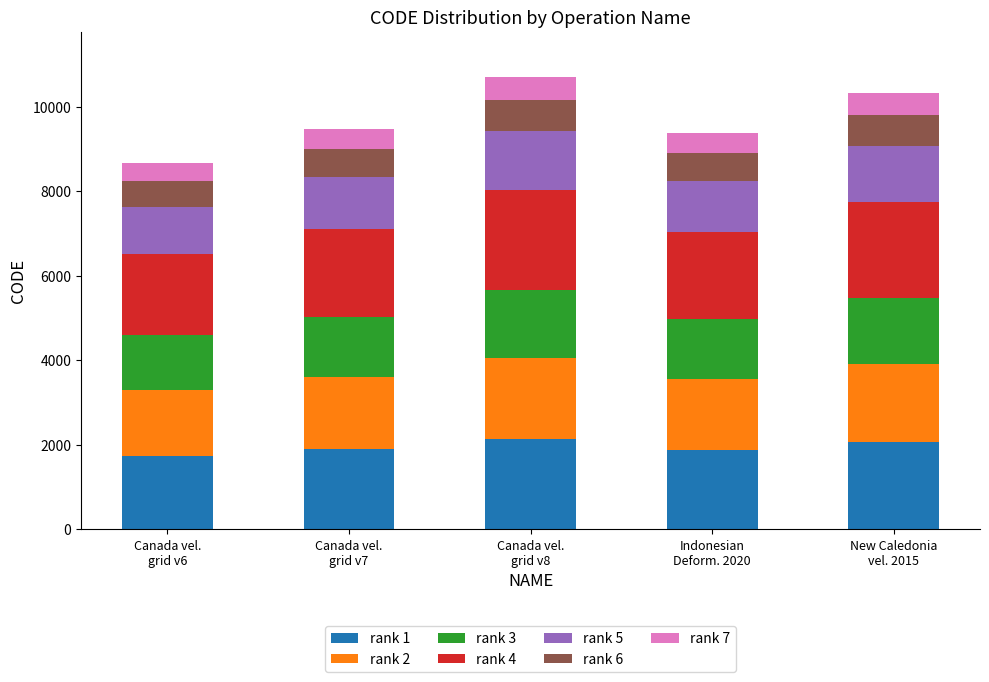

What is the lowest value of the rank 1 series?

1735.2